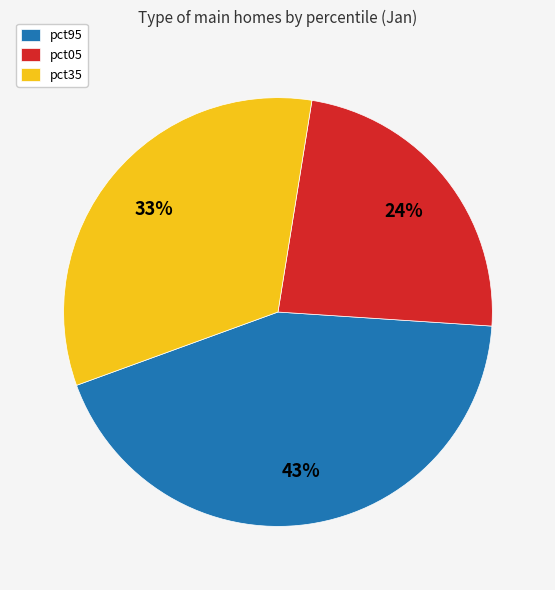

Rank the categories by value from highest to lowest.

pct95, pct35, pct05